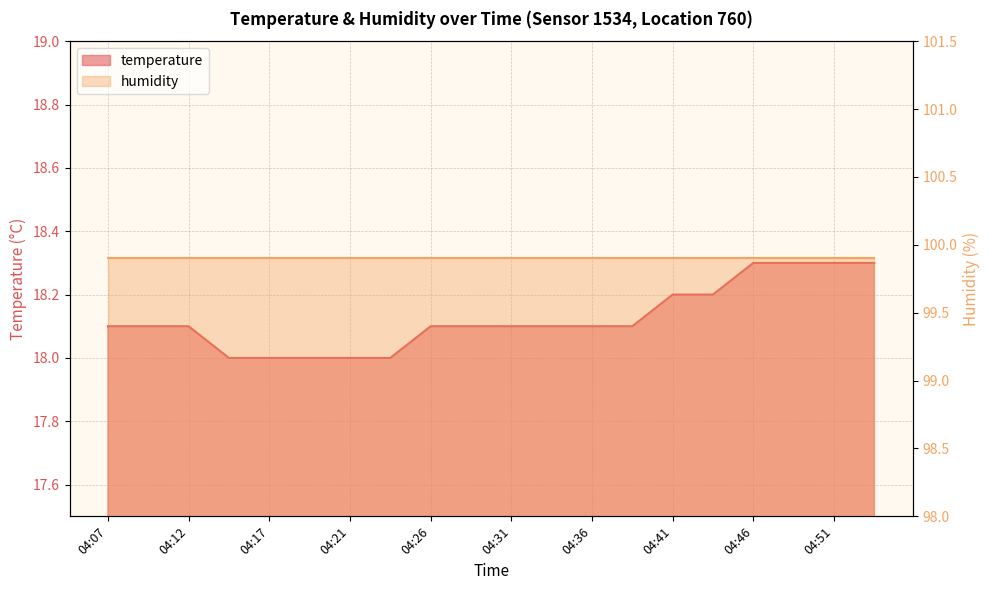

Which label corresponds to the largest value in the chart?

04:46